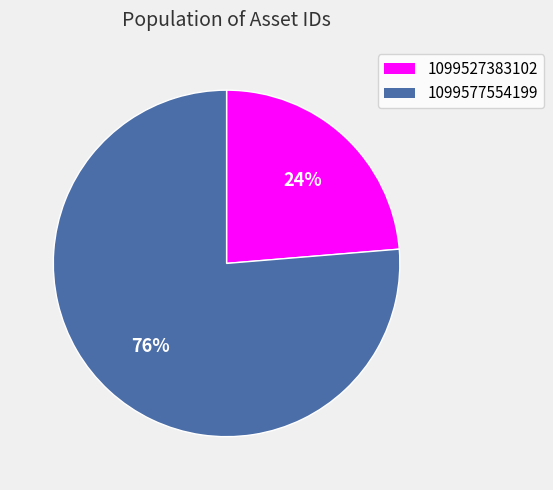

To the nearest percent, what percentage of the pie is 1099527383102?

24%